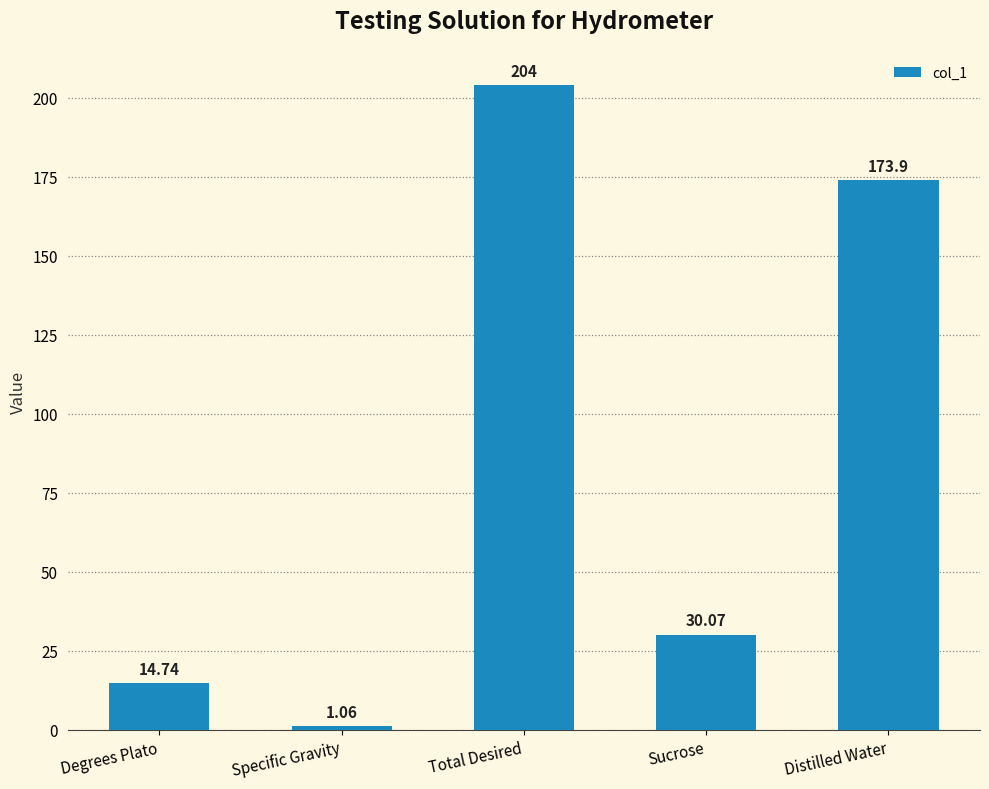

What is the approximate value at Degrees Plato?

14.7